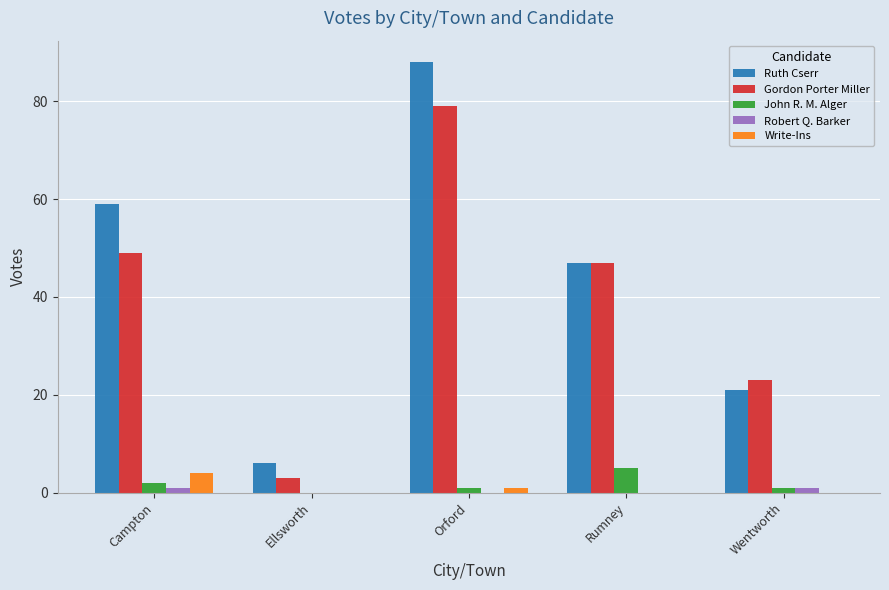

What is the approximate value of Write-Ins at Orford?

1